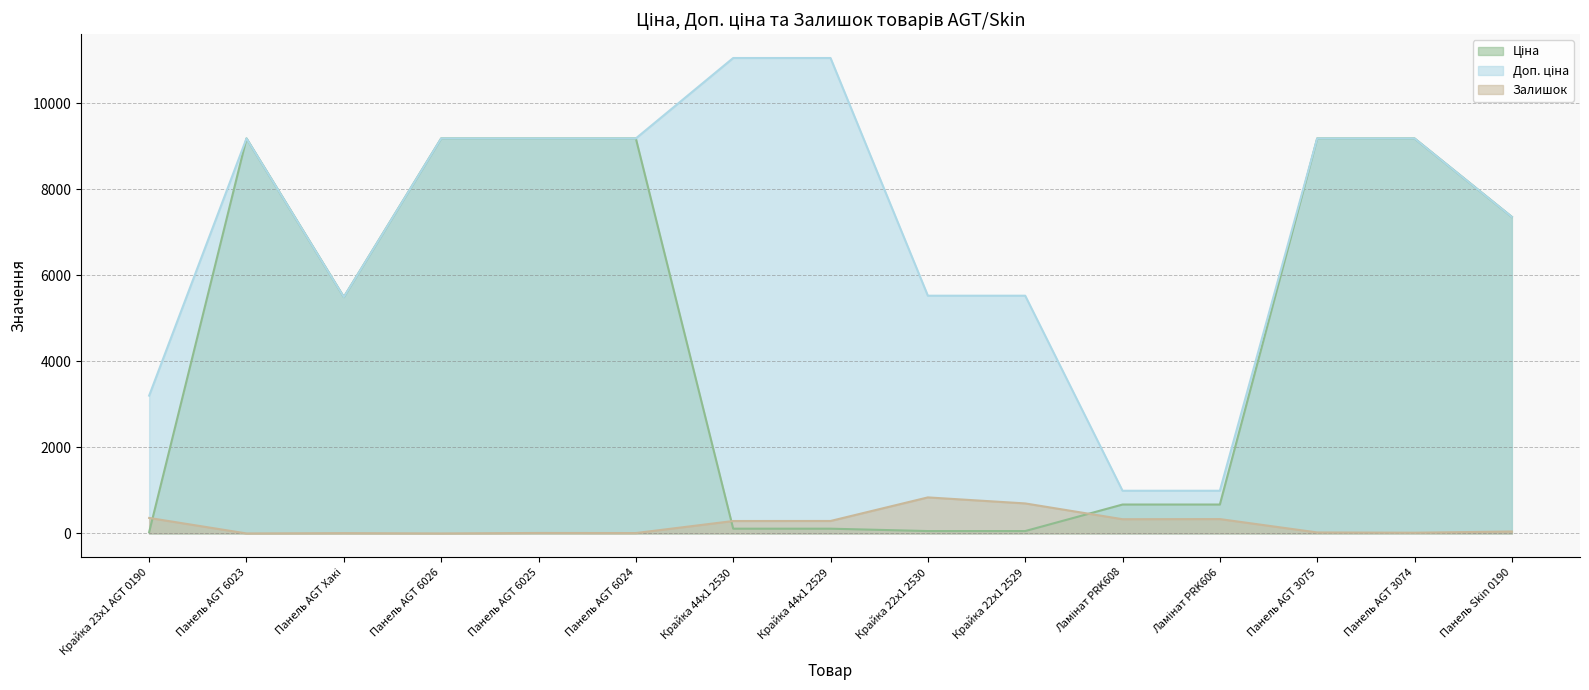

Which has a higher value, Ламінат PRK608 or Панель AGT Хакі?

Панель AGT Хакі